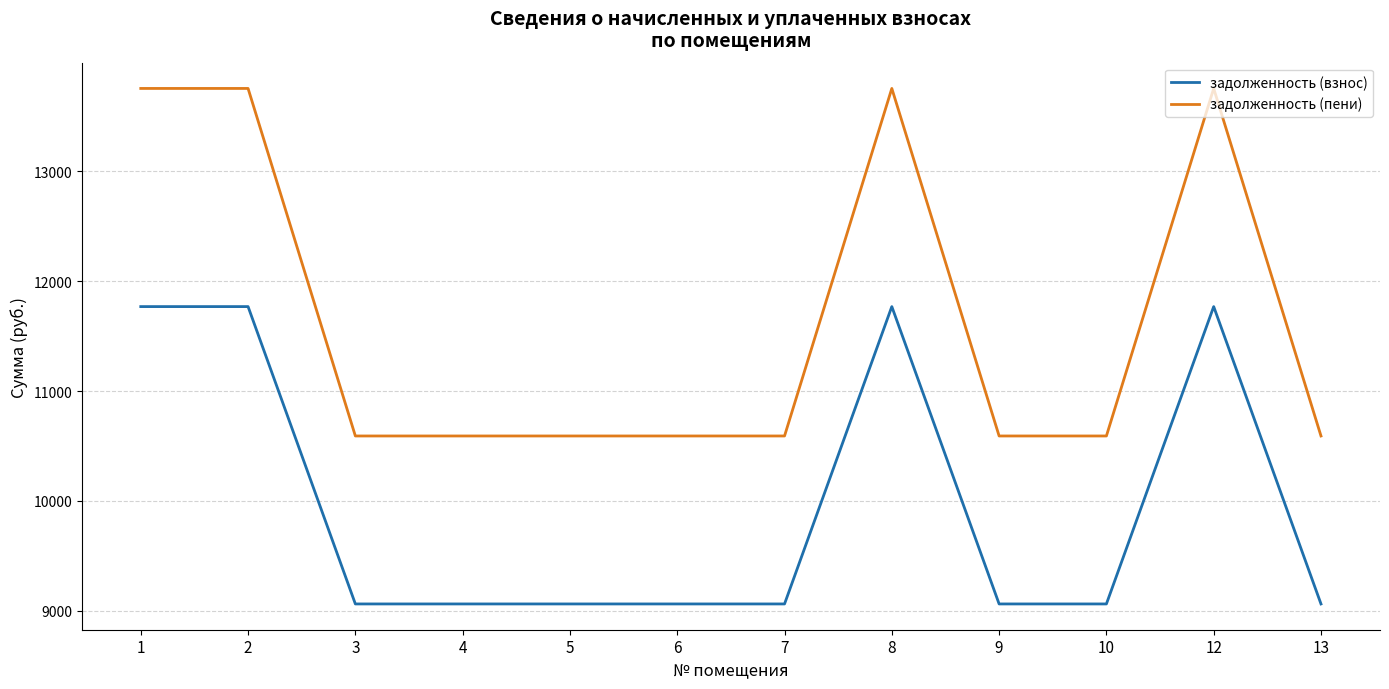

What is the difference between the highest and lowest values at 13?

1529.3